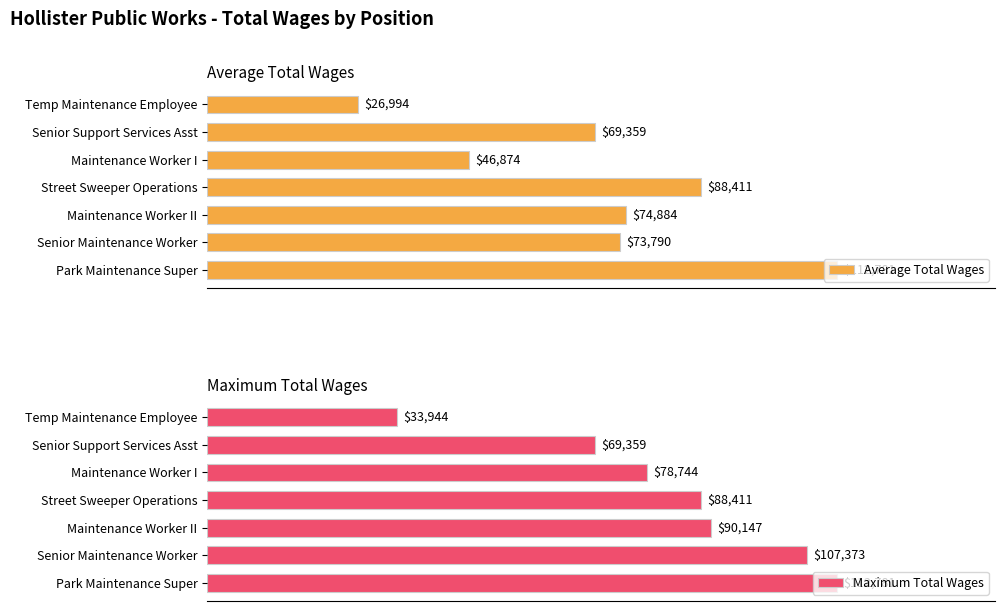

At which label does Average Total Wages reach its minimum?

Temp Maintenance Employee